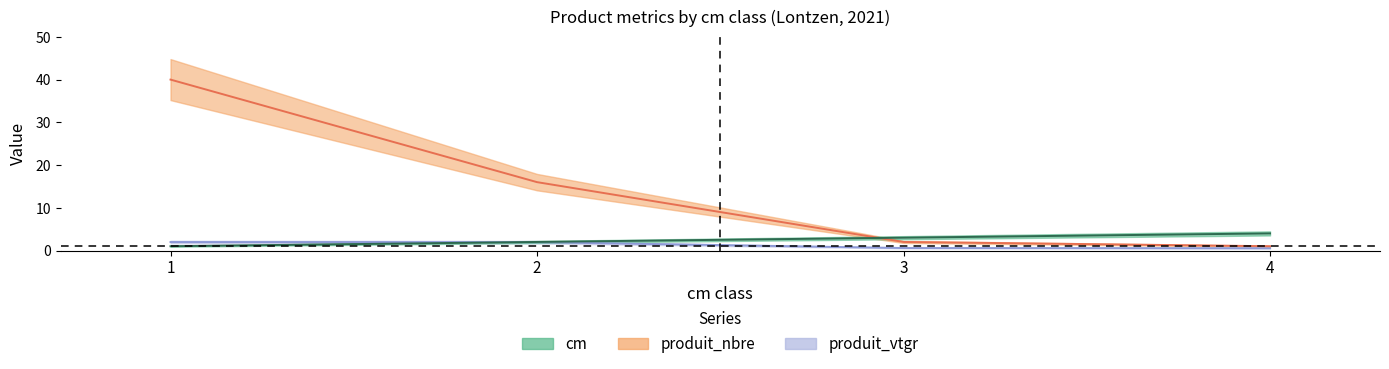

True or false: cm has a value of 1.6 at 1.

False